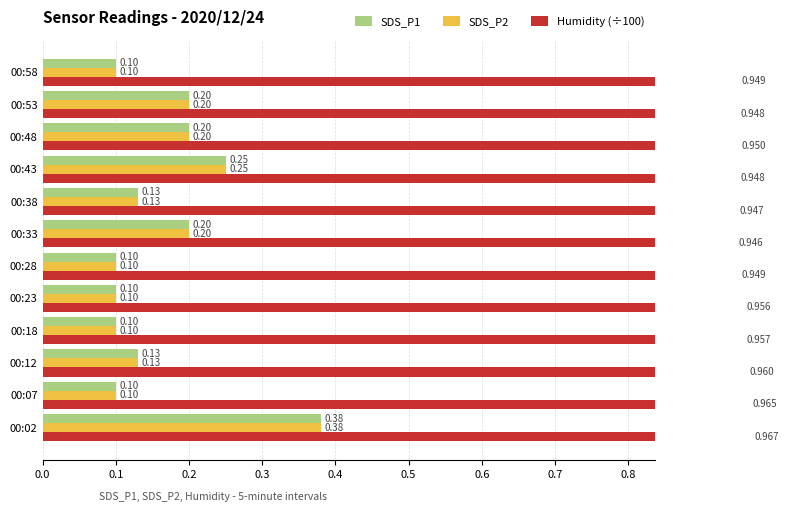

What is the approximate value of Humidity (÷100) at 00:23?

1.0